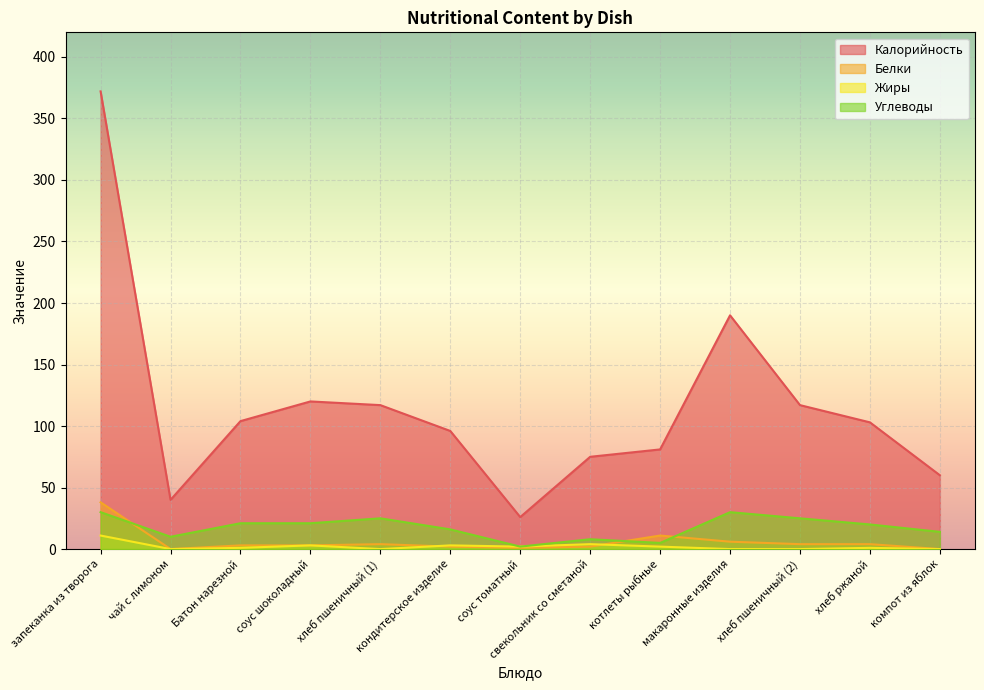

Between хлеб пшеничный (2) and котлеты рыбные, which is larger?

хлеб пшеничный (2)